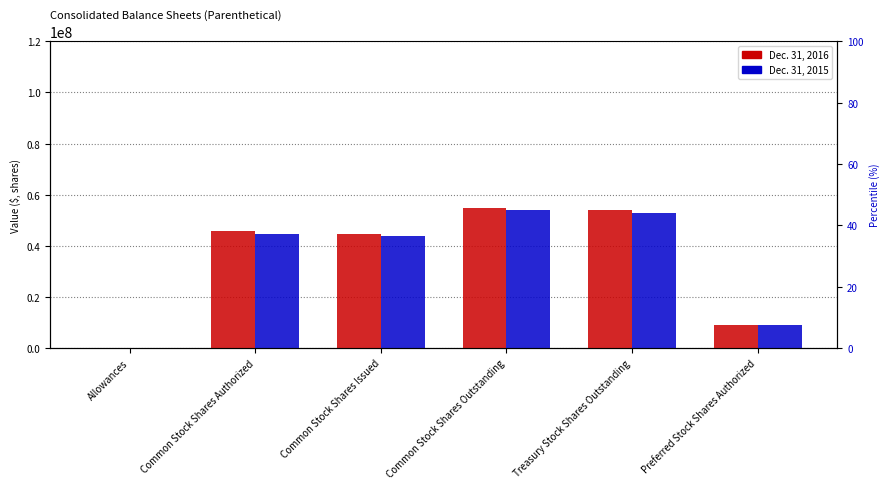

Reading left to right, transcribe all the data shown in this chart.

Dec. 31, 2016: Allowances=4796	Common Stock Shares Authorized=45778000	Common Stock Shares Issued=44739000	Common Stock Shares Outstanding=54923000	Treasury Stock Shares Outstanding=53884000	Preferred Stock Shares Authorized=9145000
Dec. 31, 2015: Allowances=1240	Common Stock Shares Authorized=44739000	Common Stock Shares Issued=43700000	Common Stock Shares Outstanding=53884000	Treasury Stock Shares Outstanding=52845000	Preferred Stock Shares Authorized=9145000